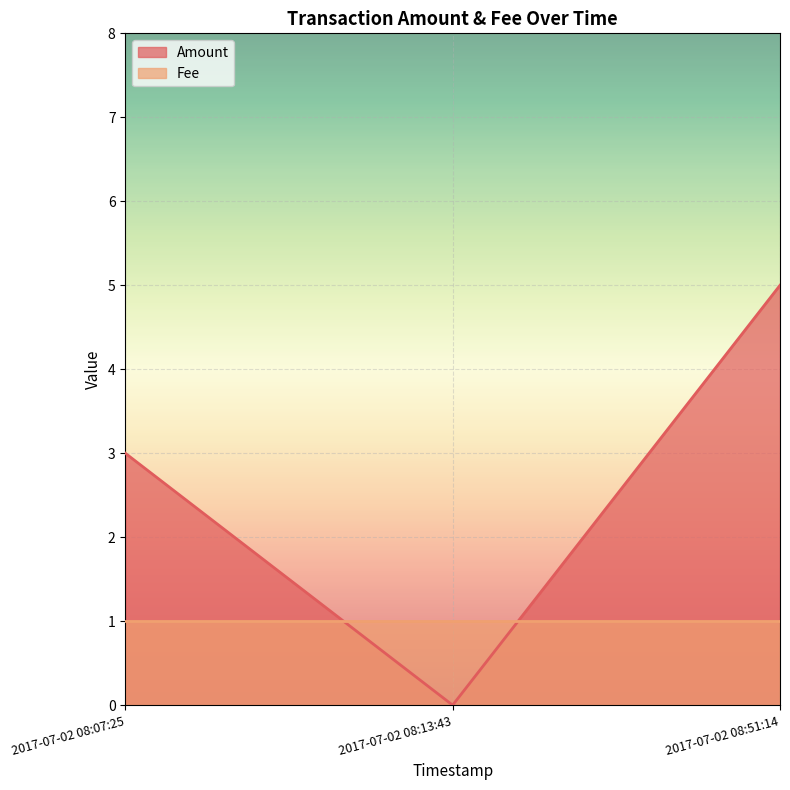

At which label does the data first exceed 3?

2017-07-02 08:51:14